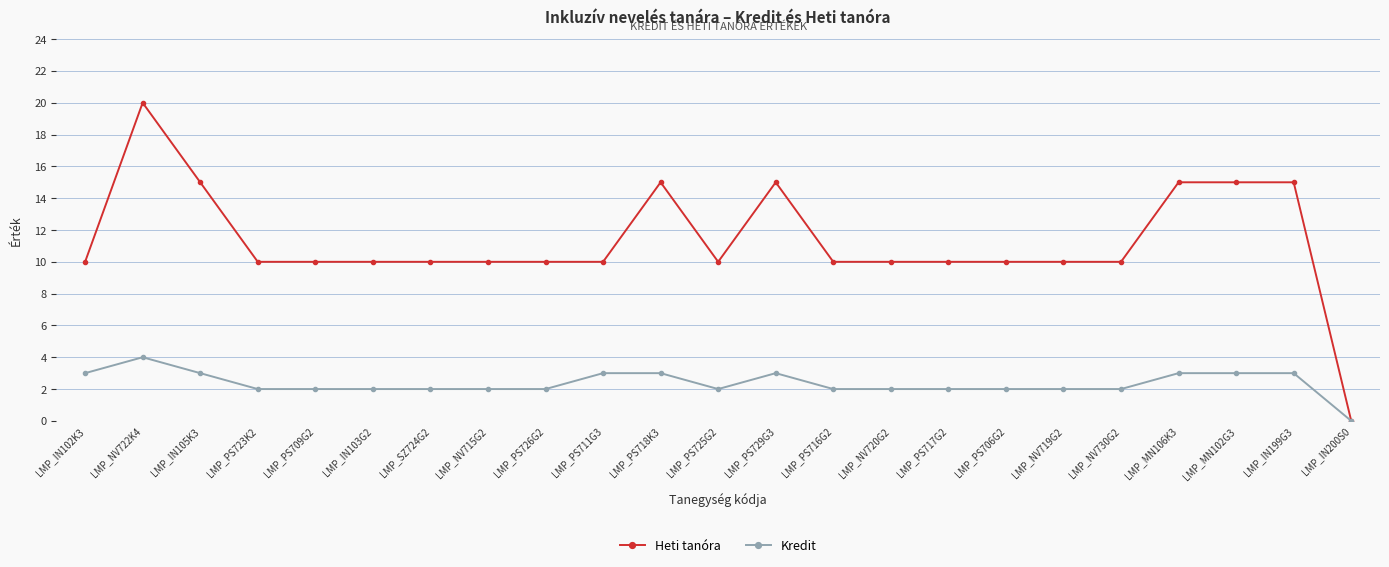

What is the label of the 4th point from the right?

LMP_MN106K3